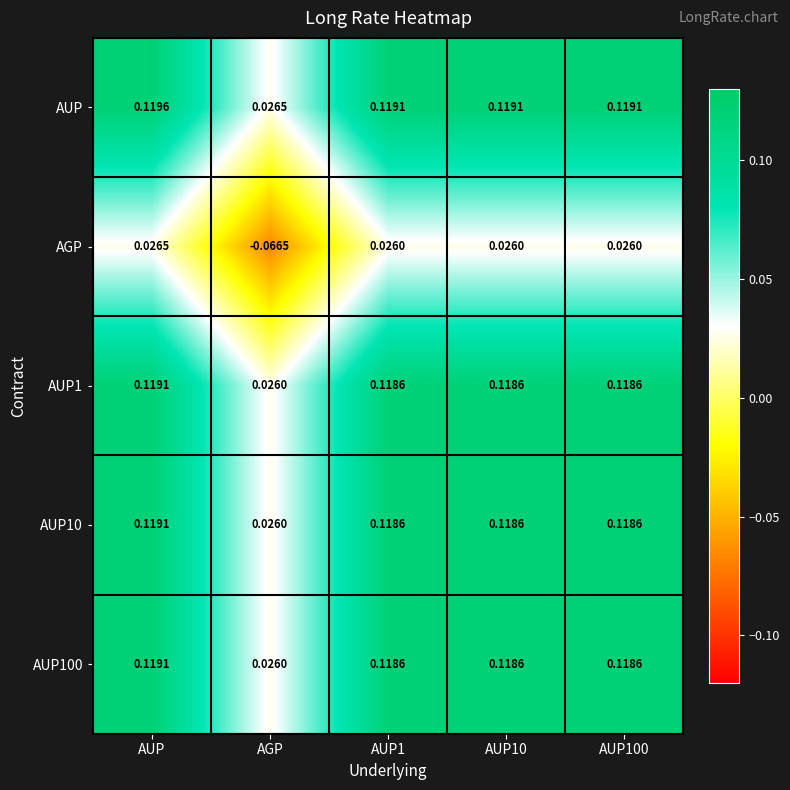

At which category does the chart reach its peak across all series?

AUP